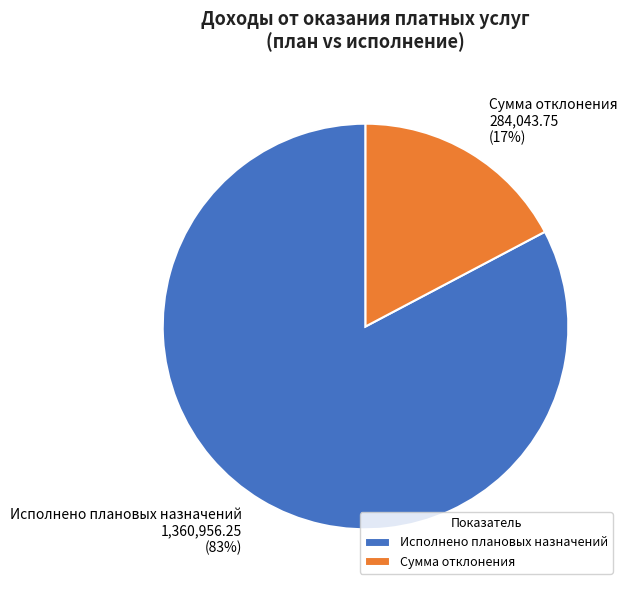

What is the ratio of the value at Сумма отклонения to the value at Исполнено плановых назначений?

0.2